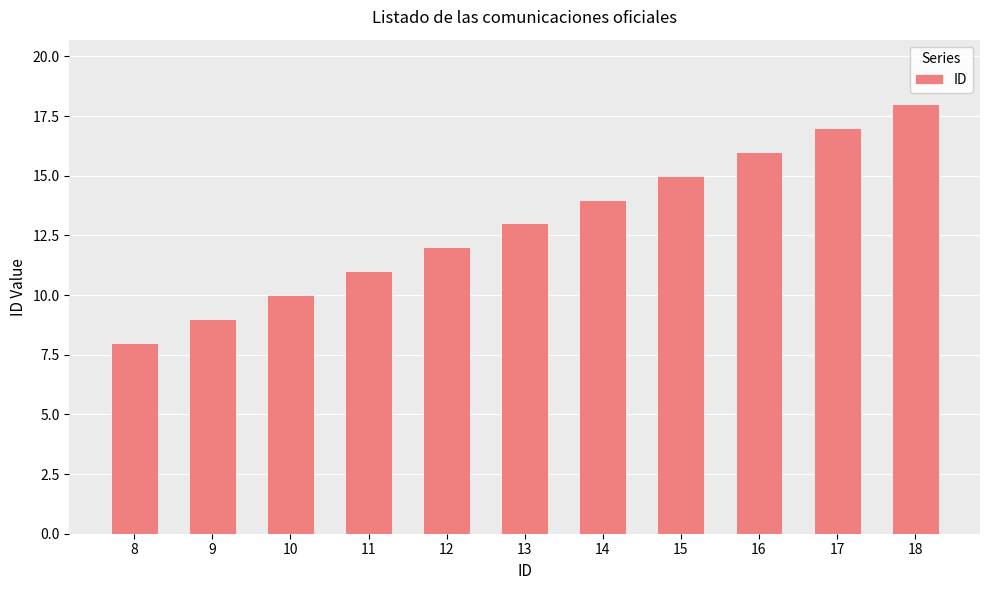

How many values are below 13?

5